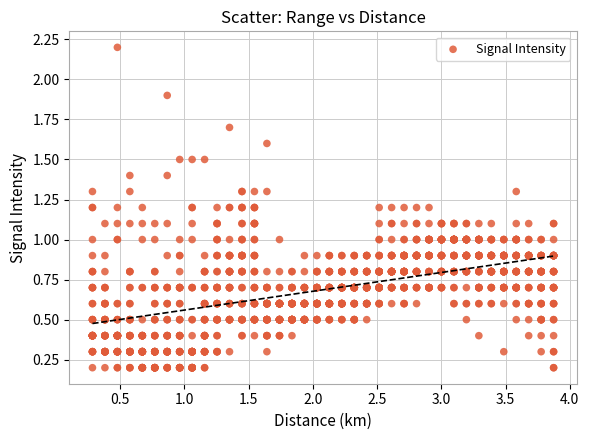

What is the range of X values (max minus min)?

3.6